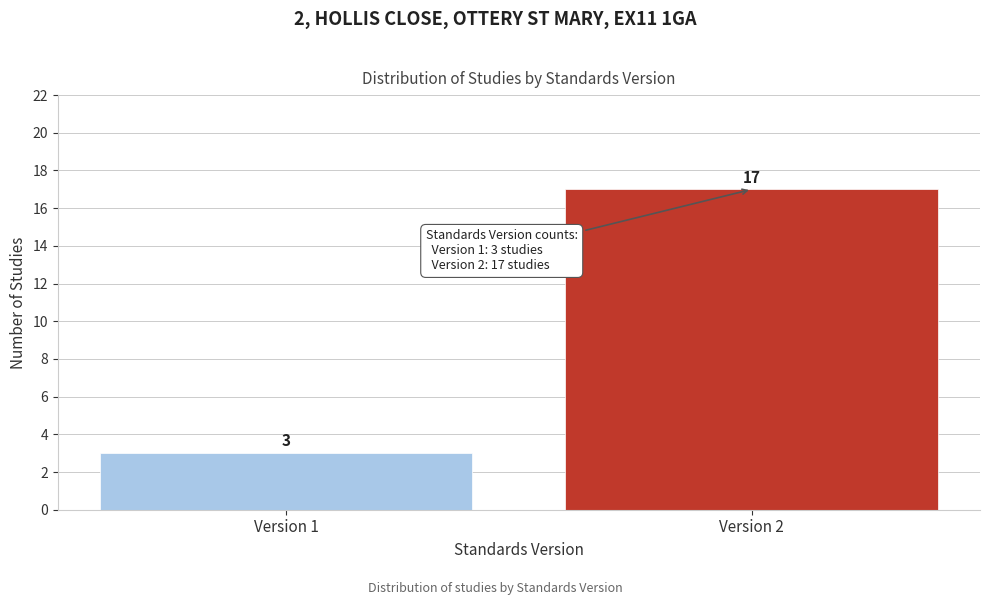

Reading left to right, what are all the values shown in this chart?

3	17